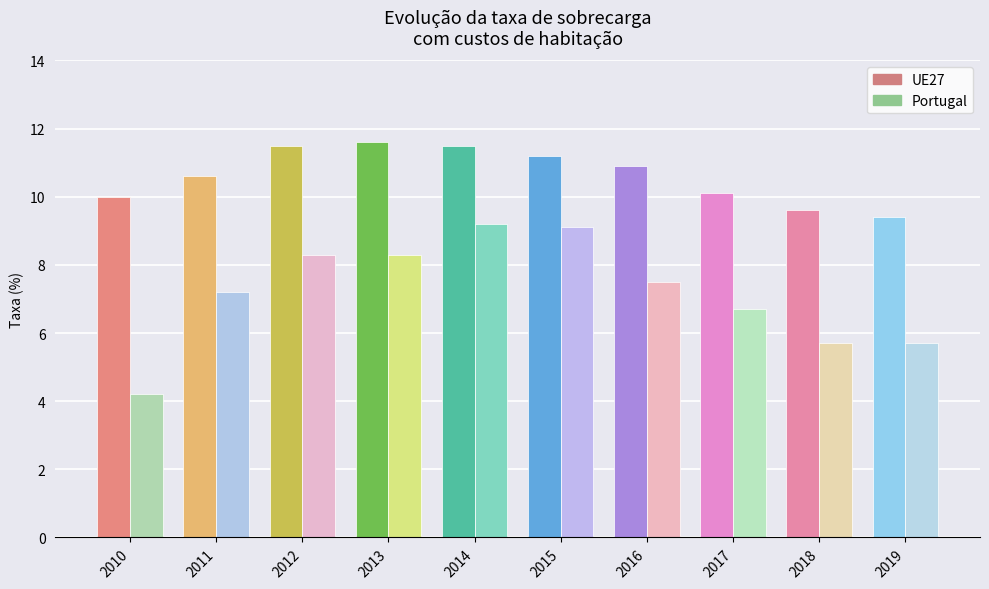

At which label does UE27 reach its minimum?

2019